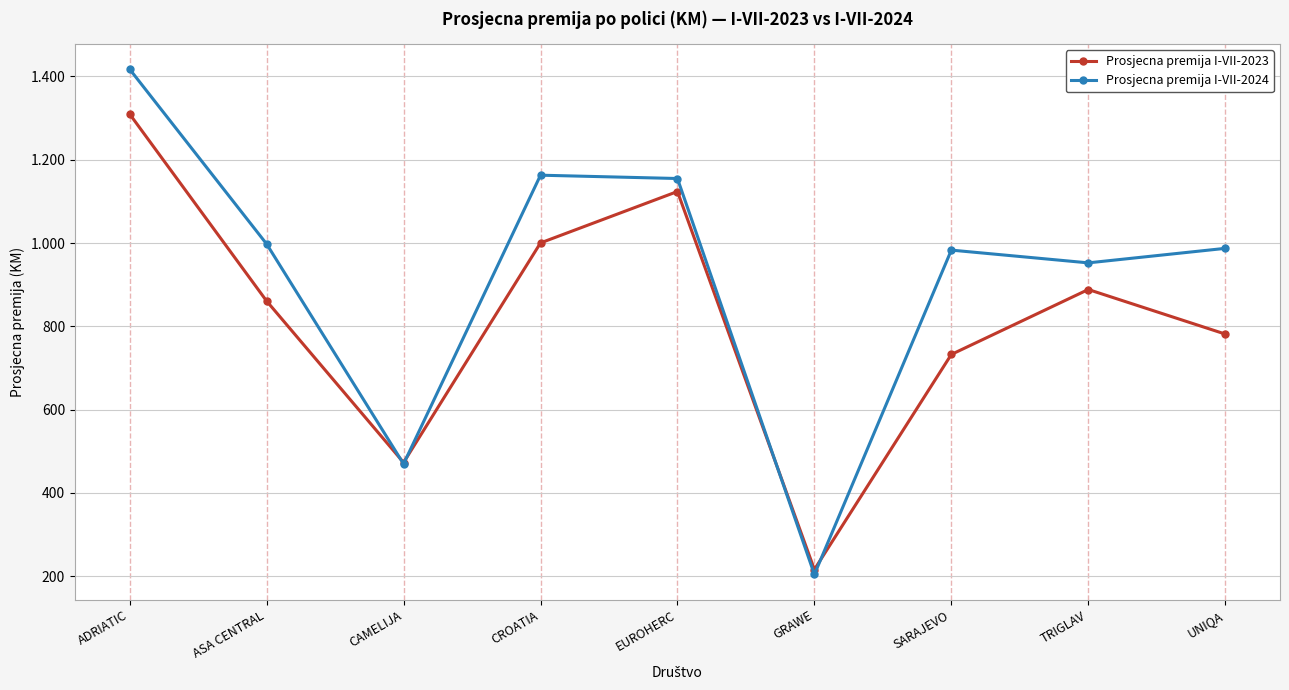

After their last crossing, which series has the higher values: Prosjecna premija I-VII-2024 or Prosjecna premija I-VII-2023?

Prosjecna premija I-VII-2024